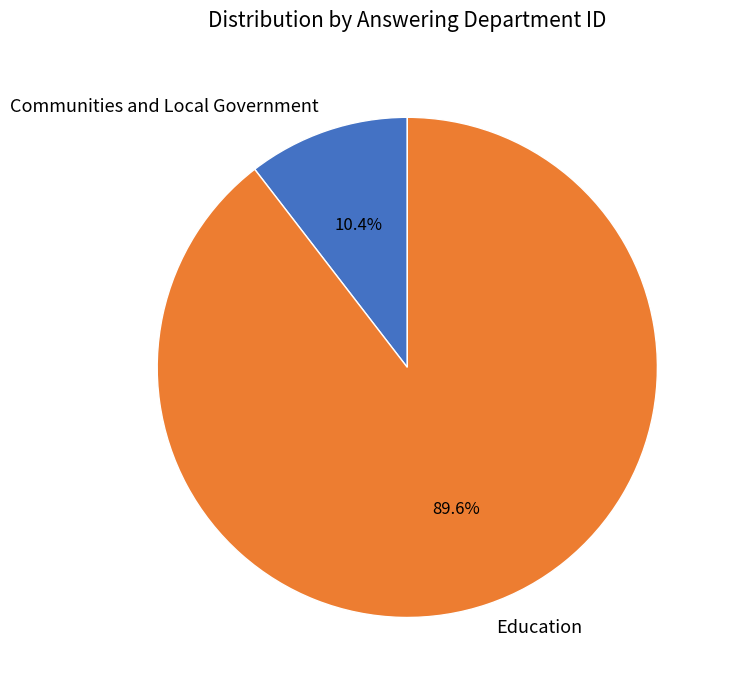

True or false: Education accounts for 99% of the total.

False